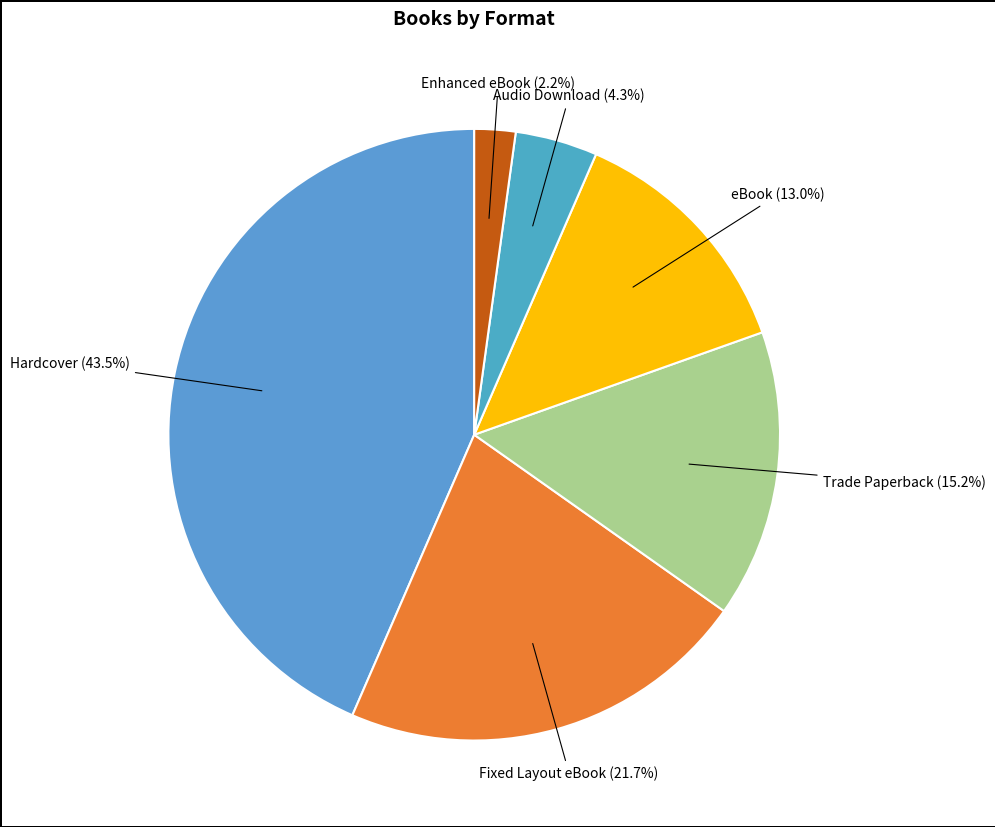

To the nearest percent, what is the average slice percentage?

17%